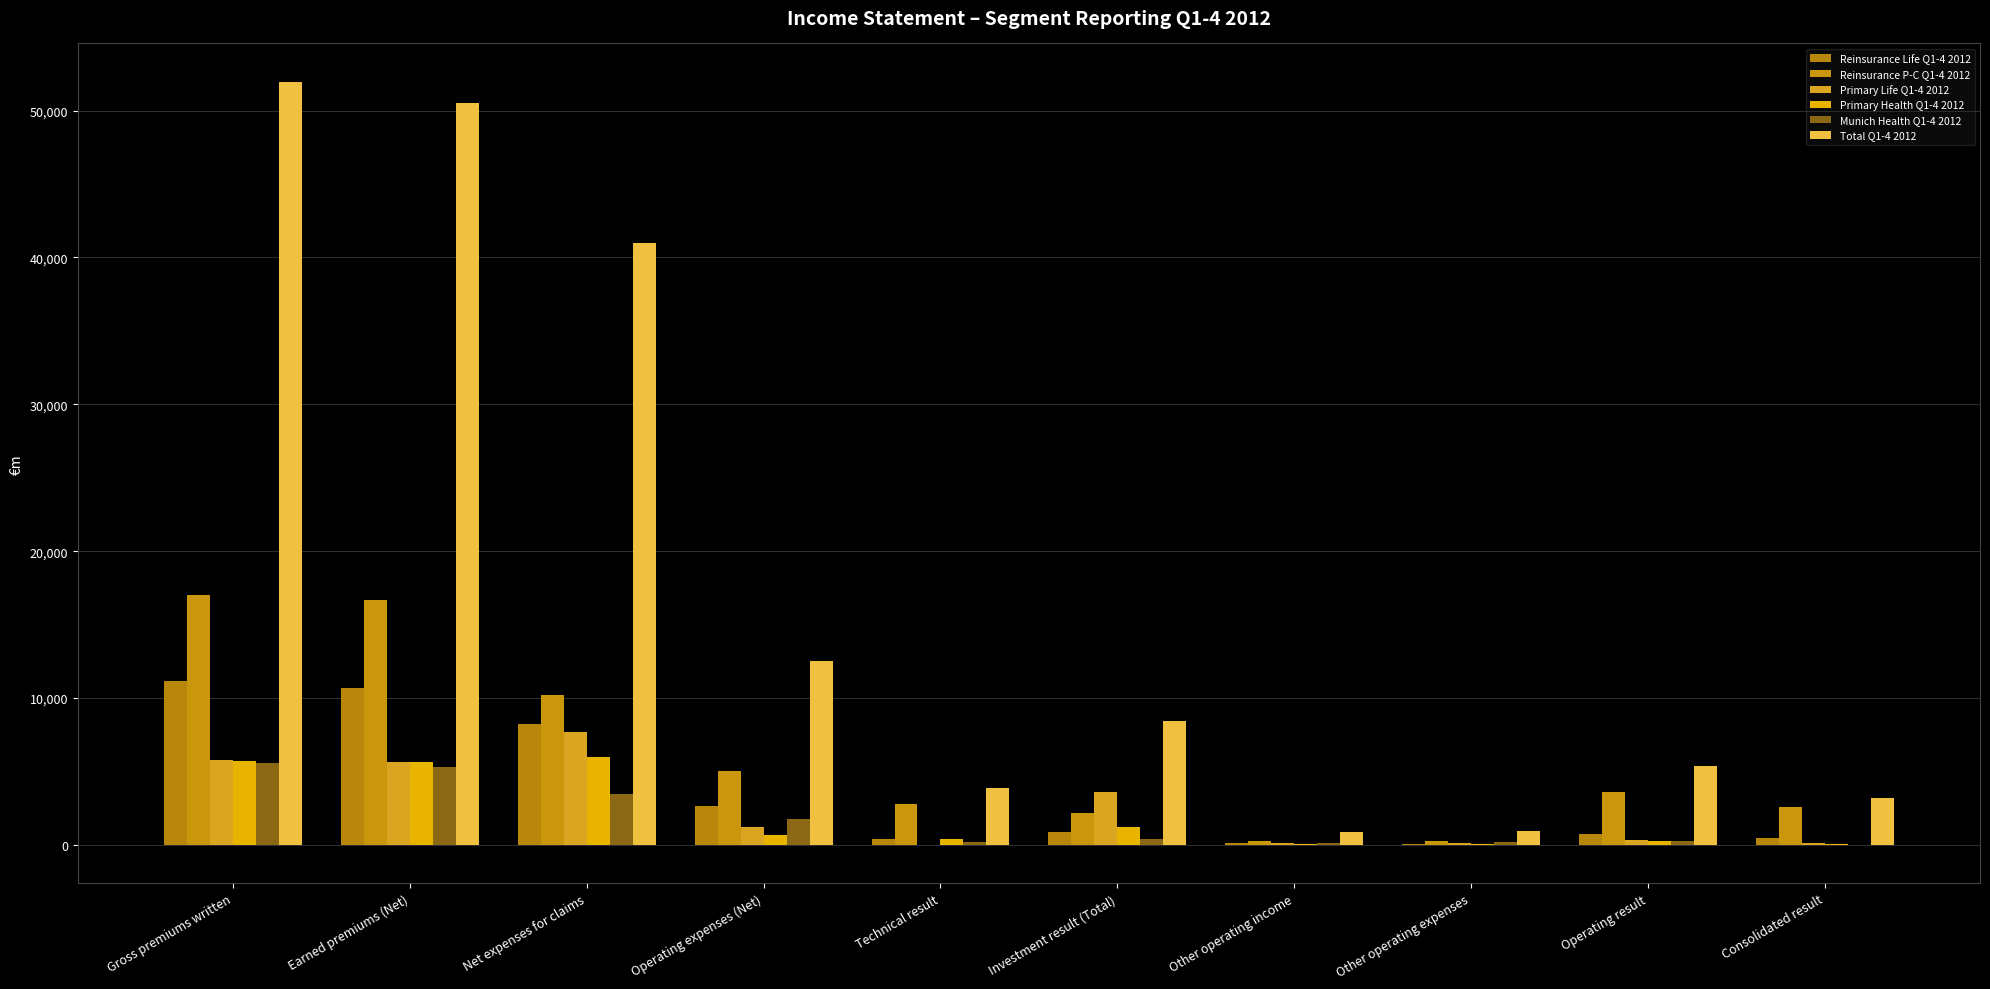

True or false: Reinsurance P-C Q1-4 2012 has a value of 2788 at Technical result.

True